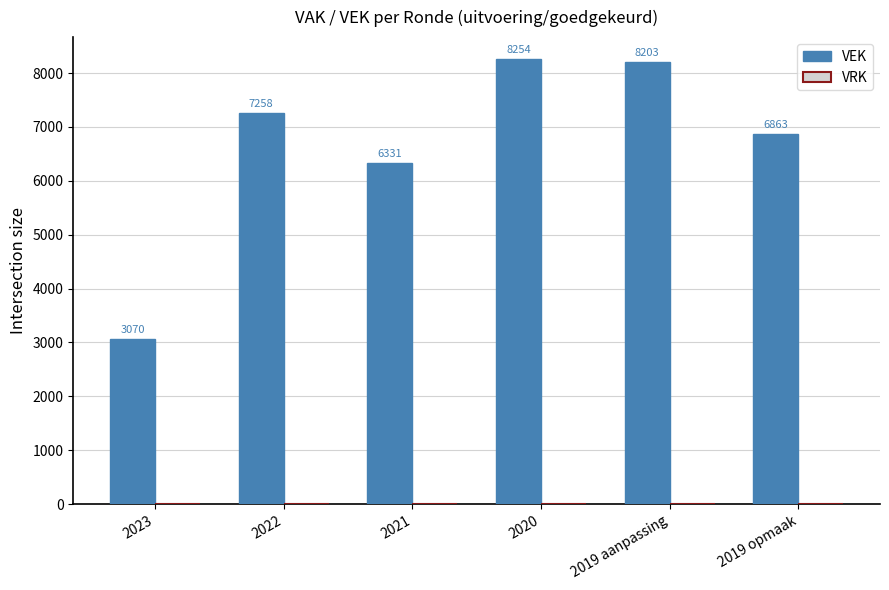

What is the sum of all values?

39979